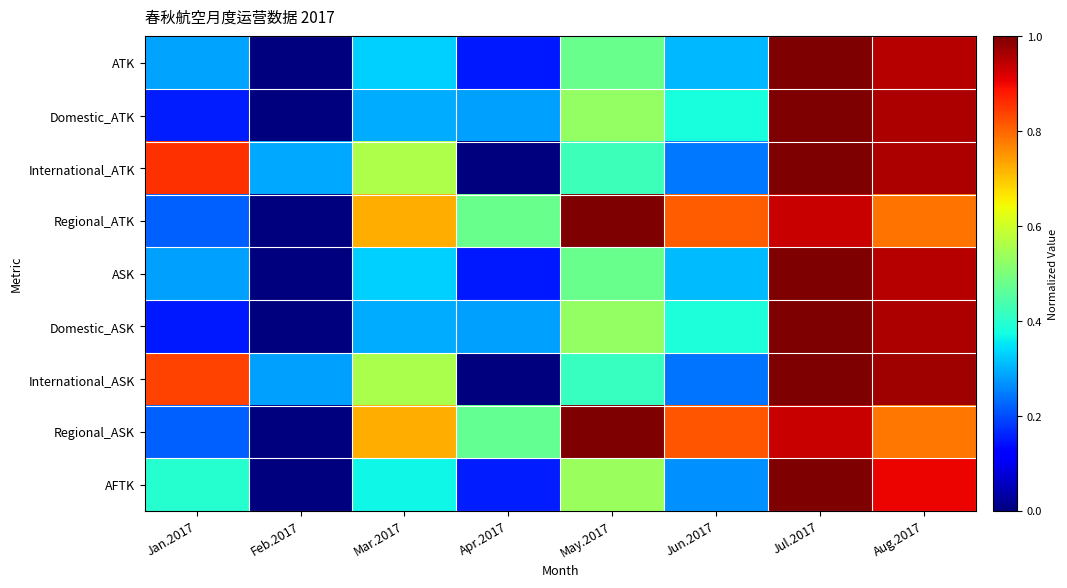

Rank the series at Jun.2017 from lowest to highest value.

International_ASK, International_ATK, AFTK, ATK, ASK, Domestic_ATK, Domestic_ASK, Regional_ATK, Regional_ASK